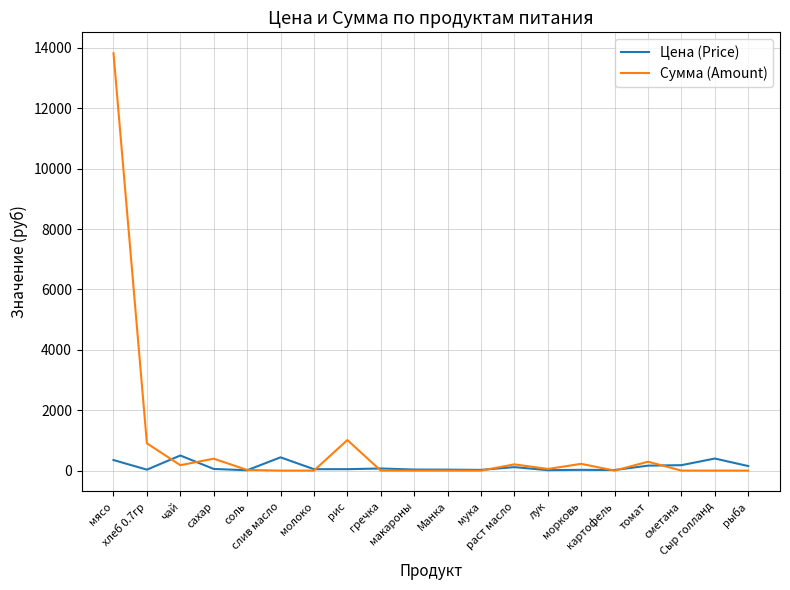

List the series in order of their peak value, lowest first.

Цена (Price), Сумма (Amount)